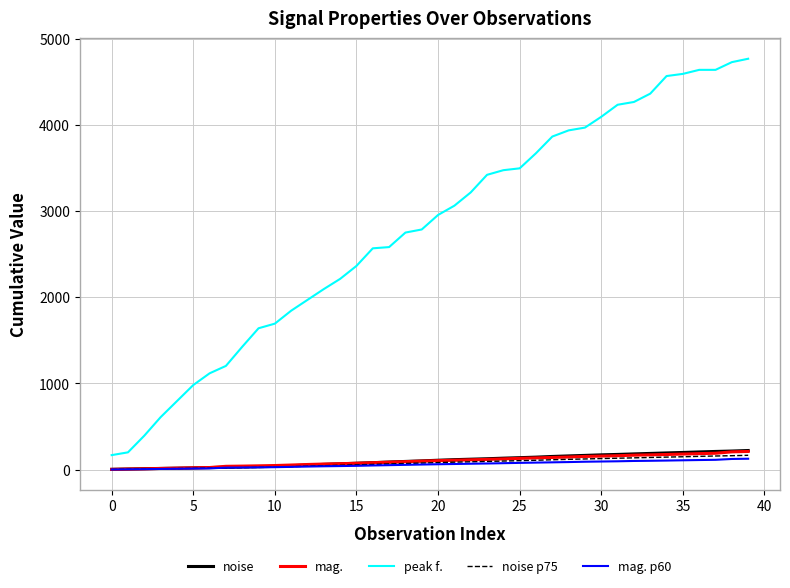

Which series has the largest total across all categories?

peak f.